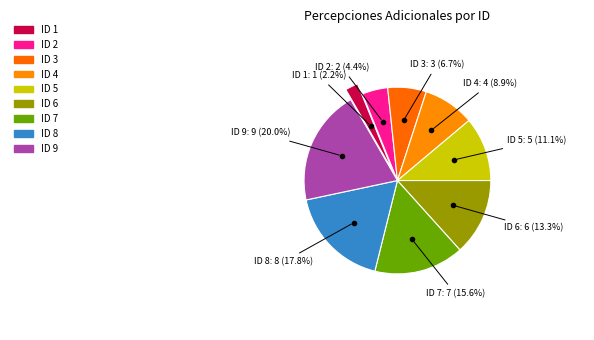

How many segments does this pie chart have?

9